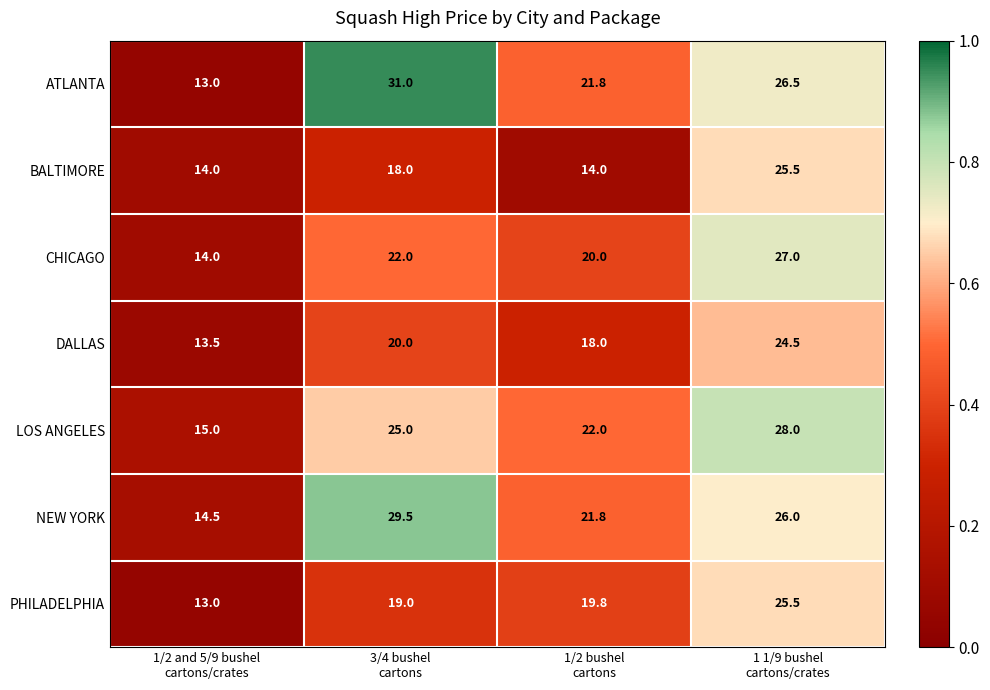

How many distinct data groups are displayed?

7